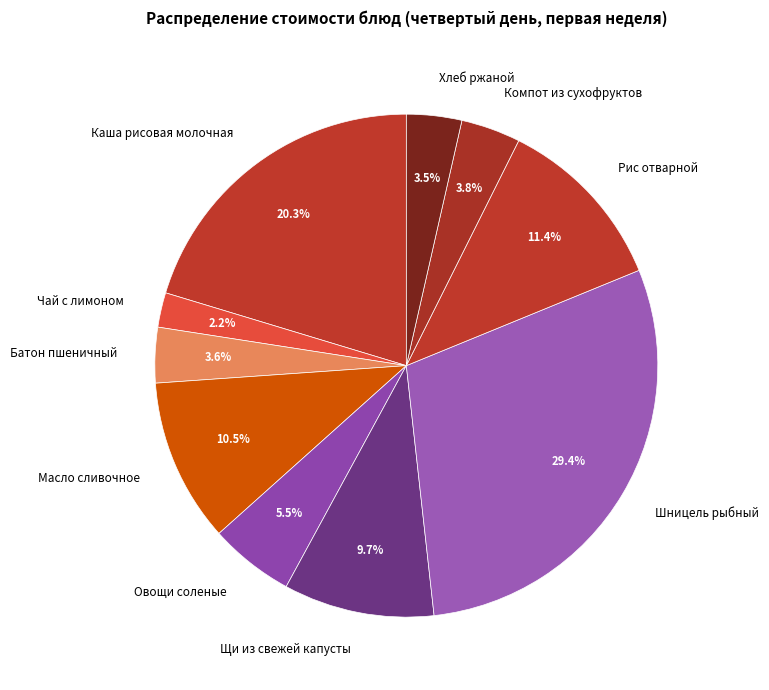

Which slice is the smallest?

Чай с лимоном